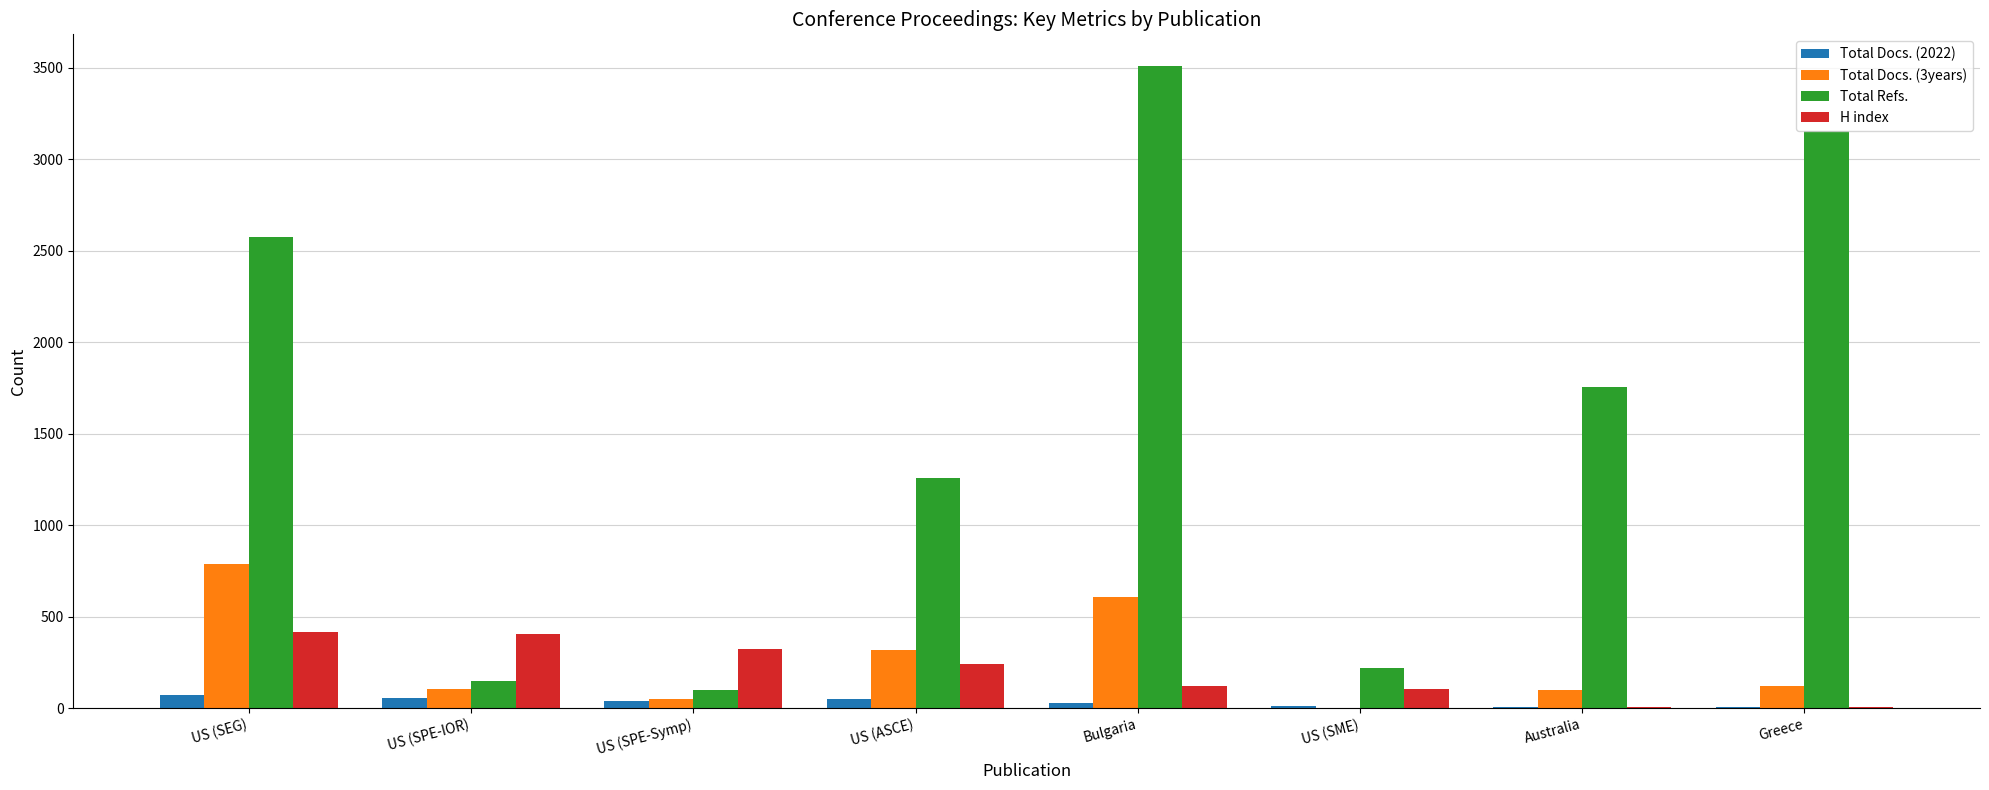

Between US (SEG) and Greece, which series saw the biggest shift?

Total Docs. (3years)